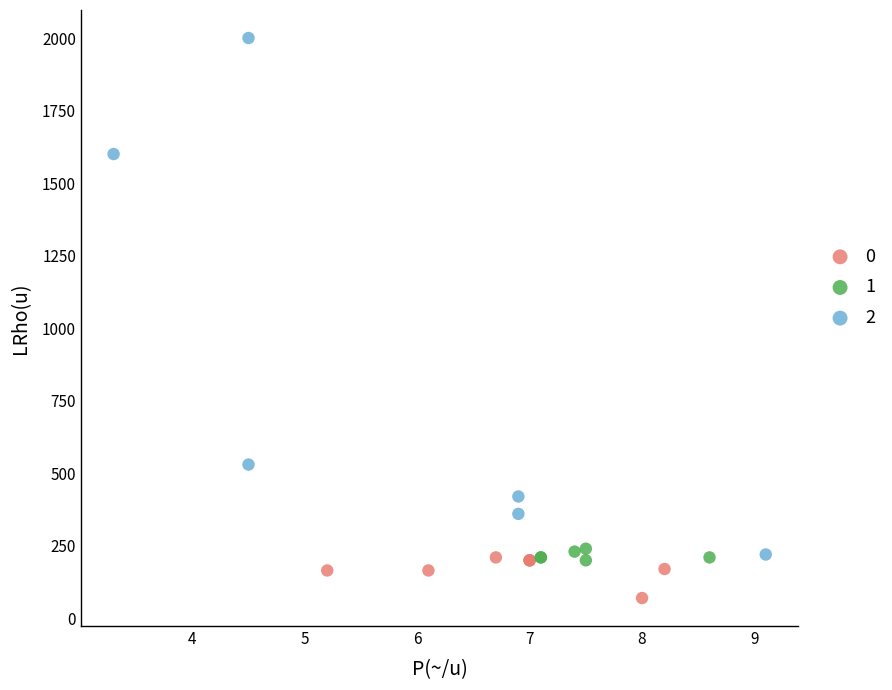

What are all the series names shown in the legend?

0, 1, 2